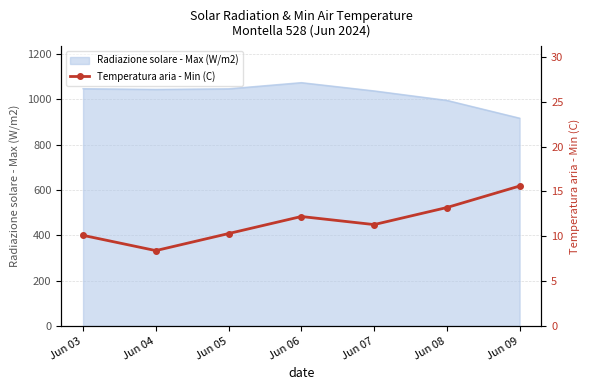

Reading left to right, list all the values displayed in this chart.

10.1	8.4	10.3	12.2	11.3	13.2	15.6